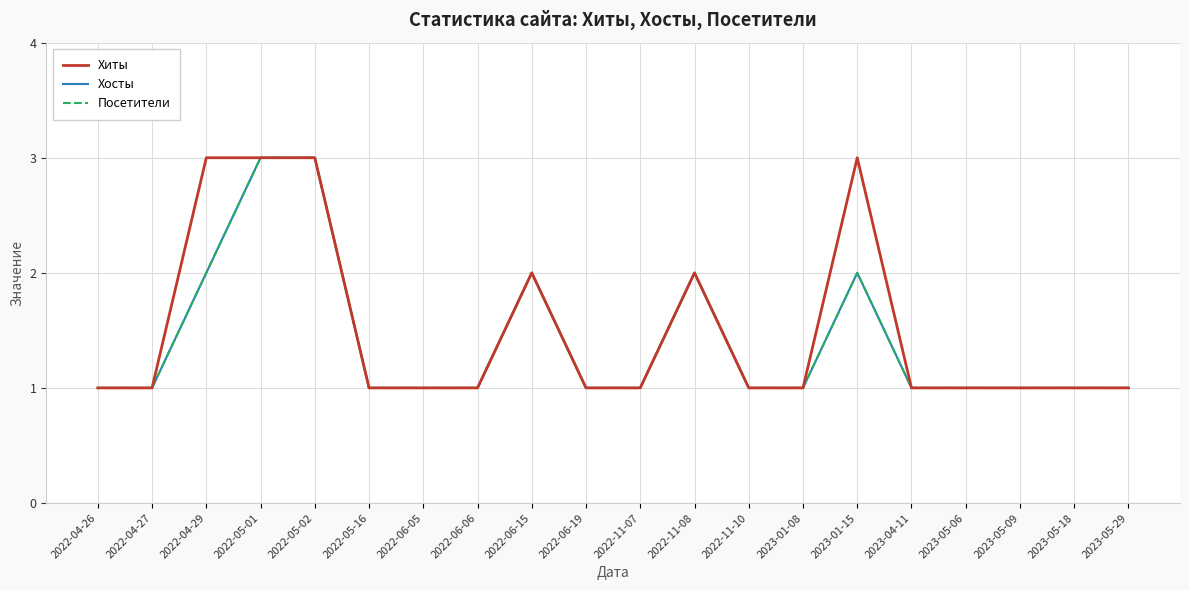

What is the difference between the maximum and minimum values in the Хосты series?

2